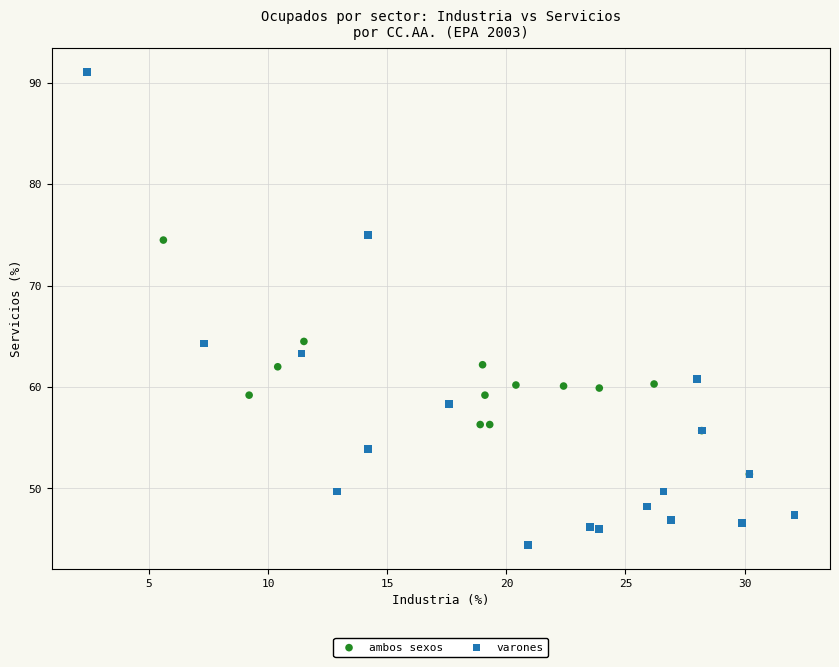

Which series contains the lowest Y value?

varones